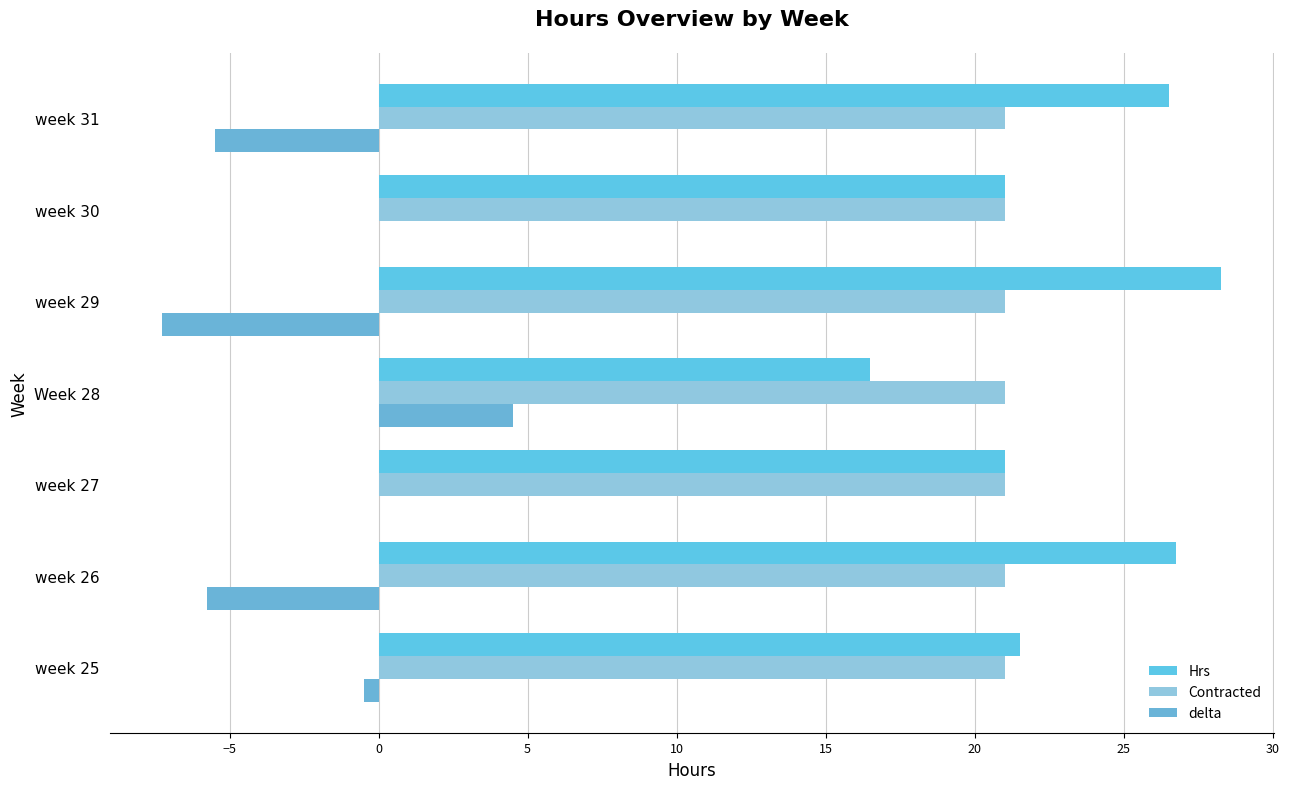

How many data points does each series have?

7